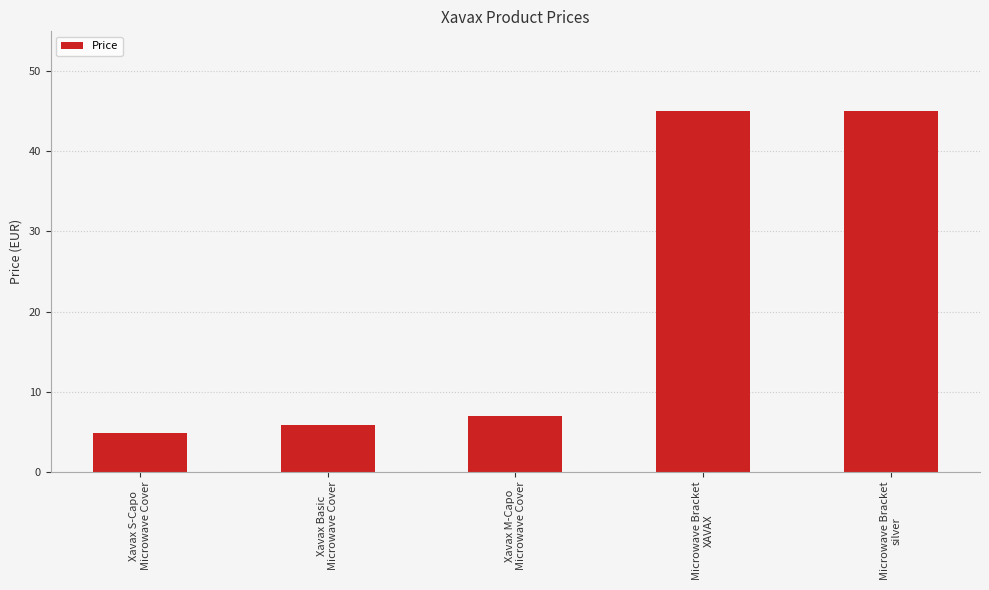

What is the value of the 1st bar from the left?

4.8